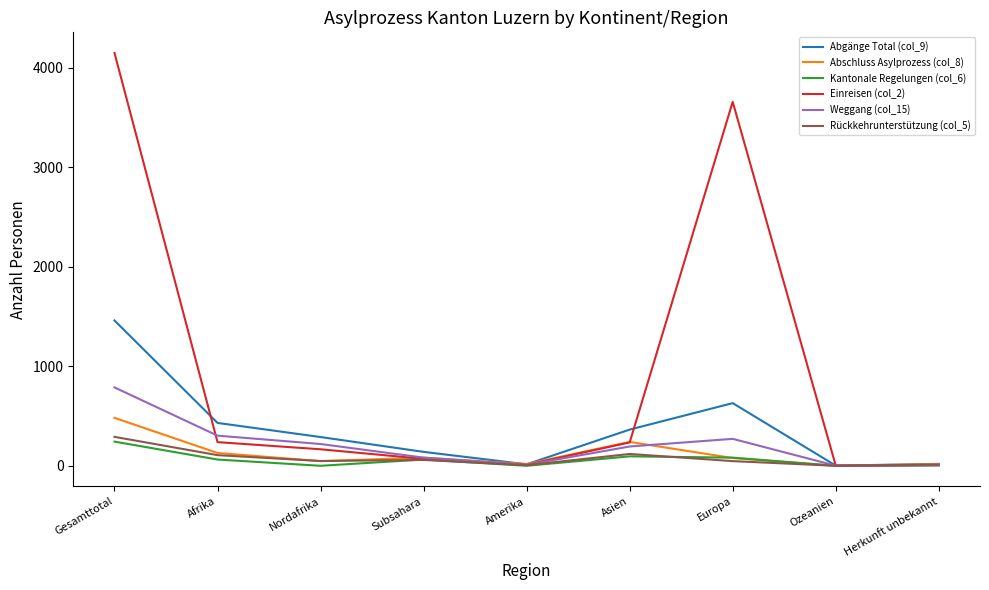

Which series has the largest total across all categories?

Einreisen (col_2)